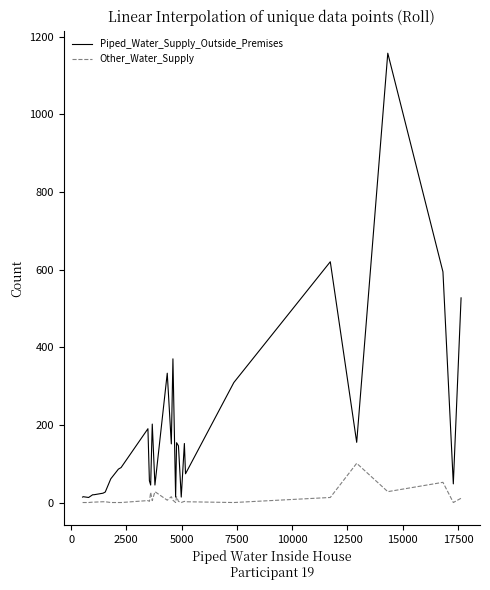

Which series has the largest range (max minus min)?

Piped_Water_Supply_Outside_Premises